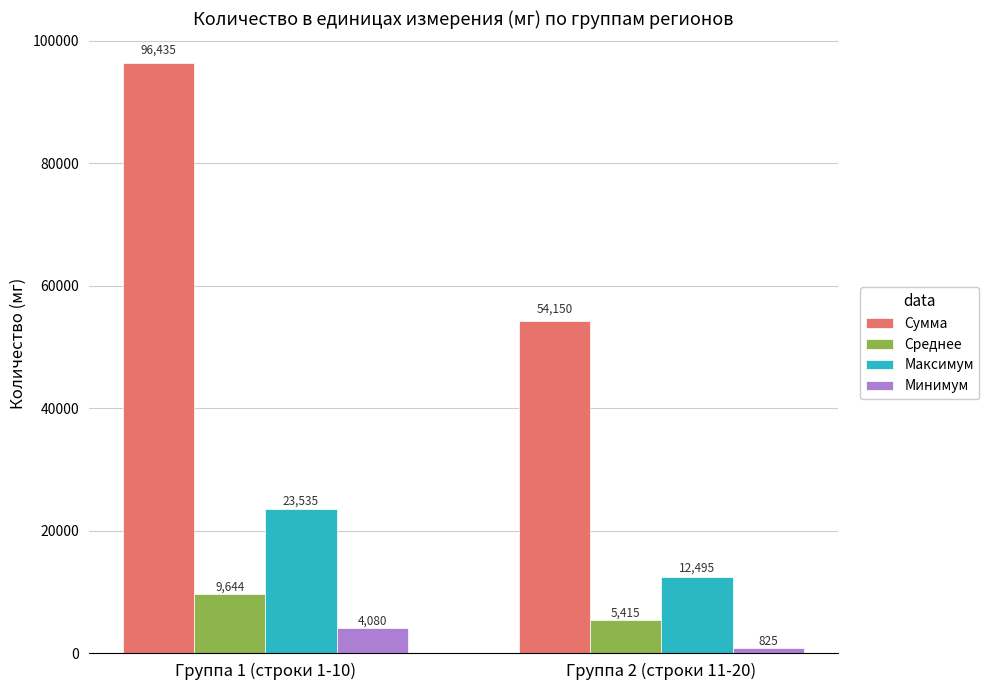

At which label does Минимум reach its minimum?

Группа 2 (строки 11-20)